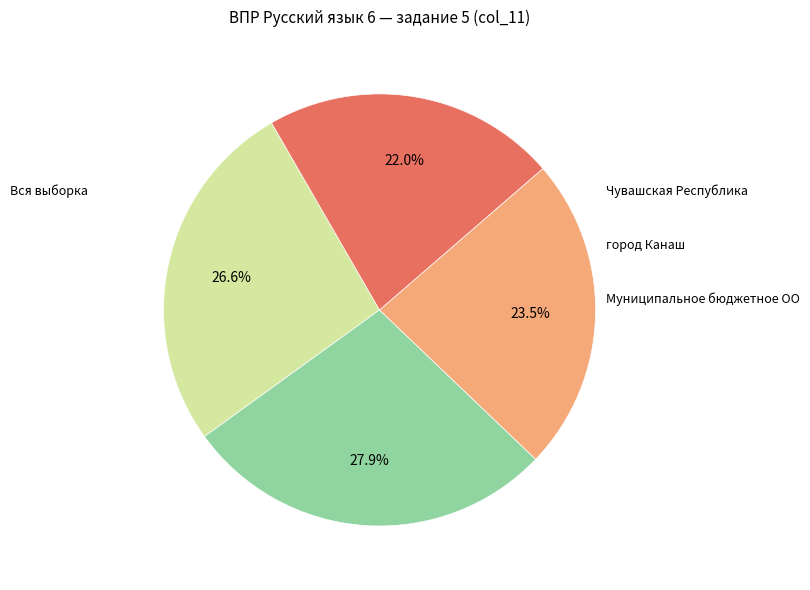

Is there a majority slice in this chart?

No